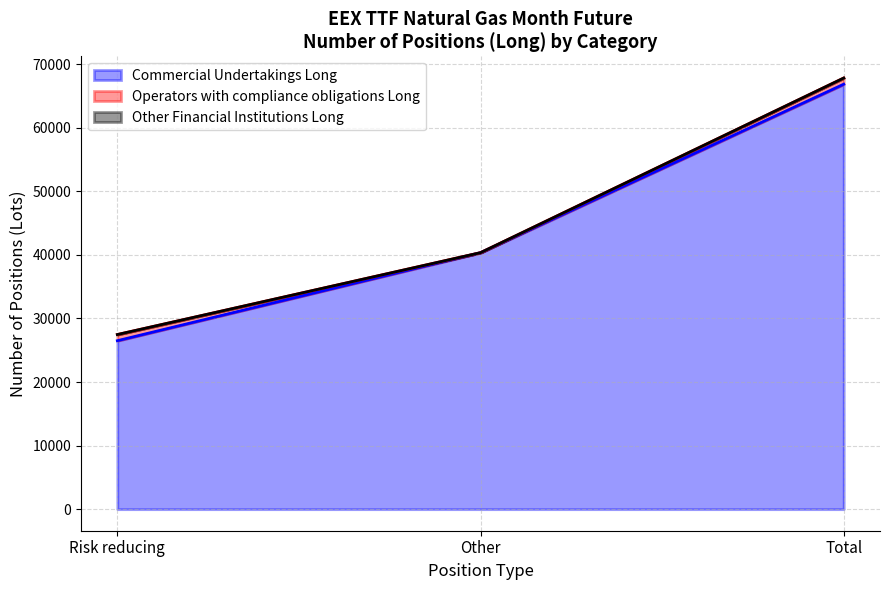

What is the label of the 2nd point from the right?

Other